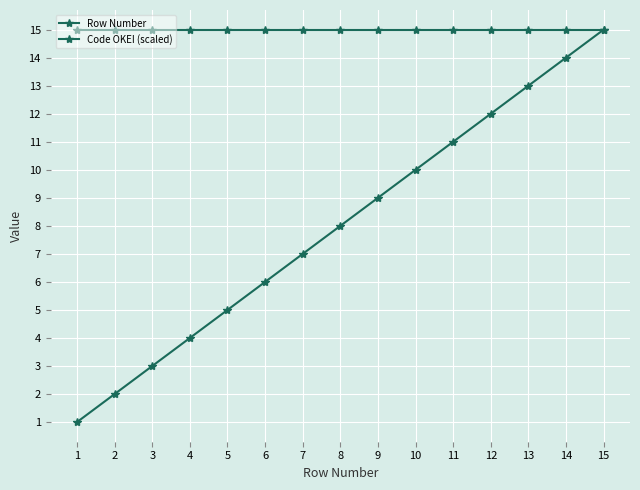

What is the total value across all series at 9?

24